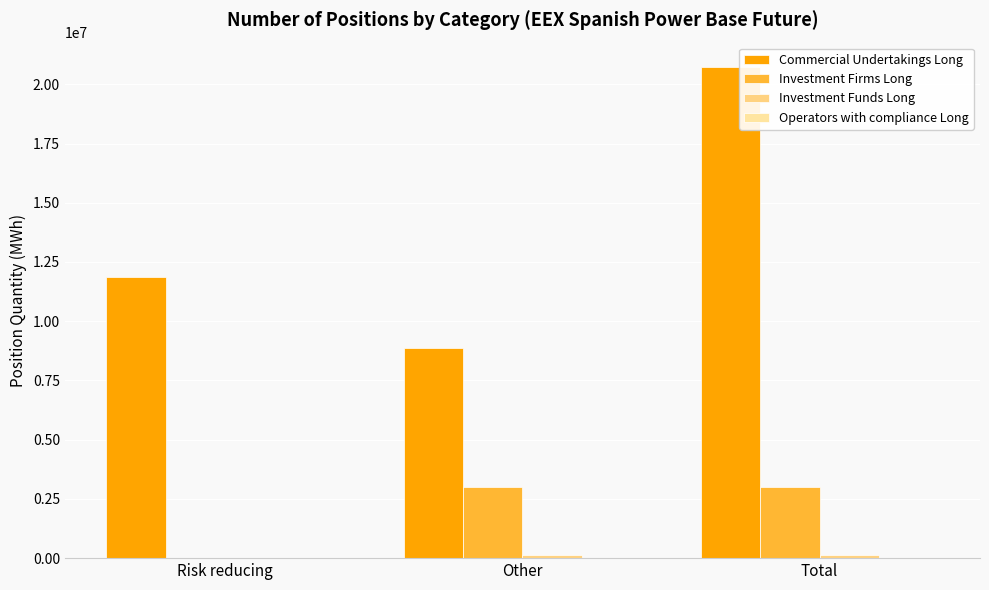

How many groups of bars are there?

3